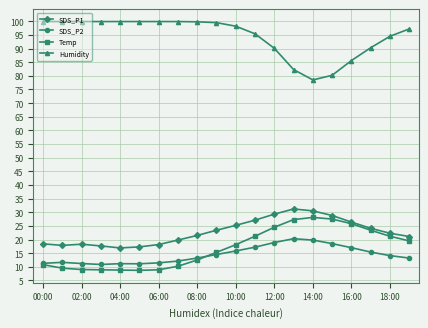

In SDS_P1, how many points are higher than both neighbors (excluding endpoints)?

2